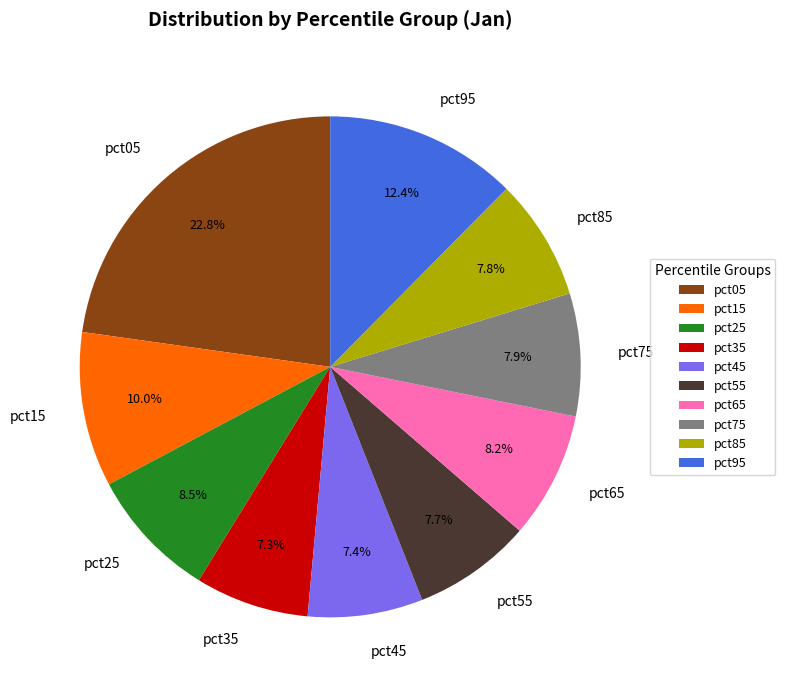

Which category has the biggest portion of the pie?

pct05